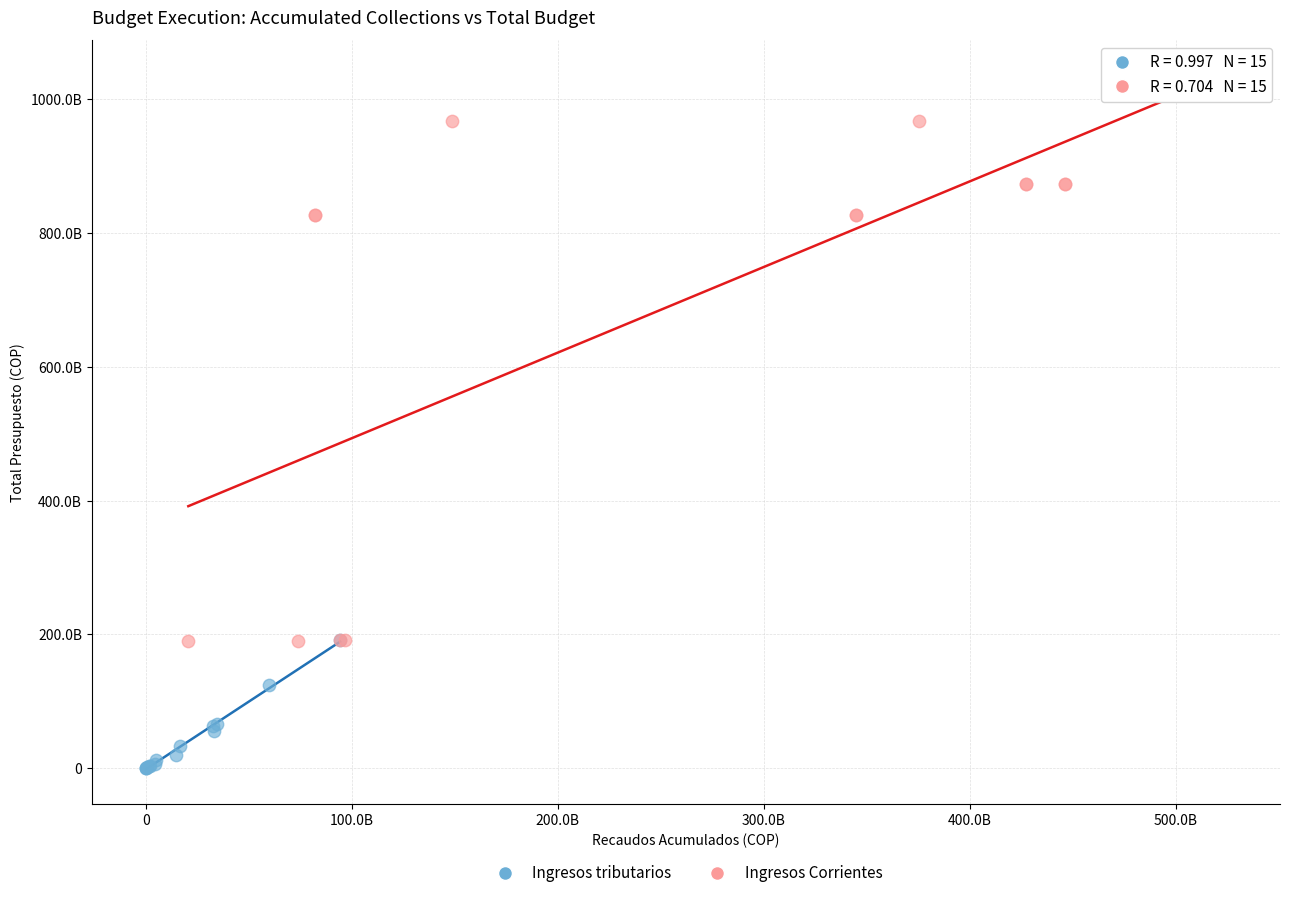

What are all the series names shown in the legend?

Ingresos tributarios, Ingresos Corrientes